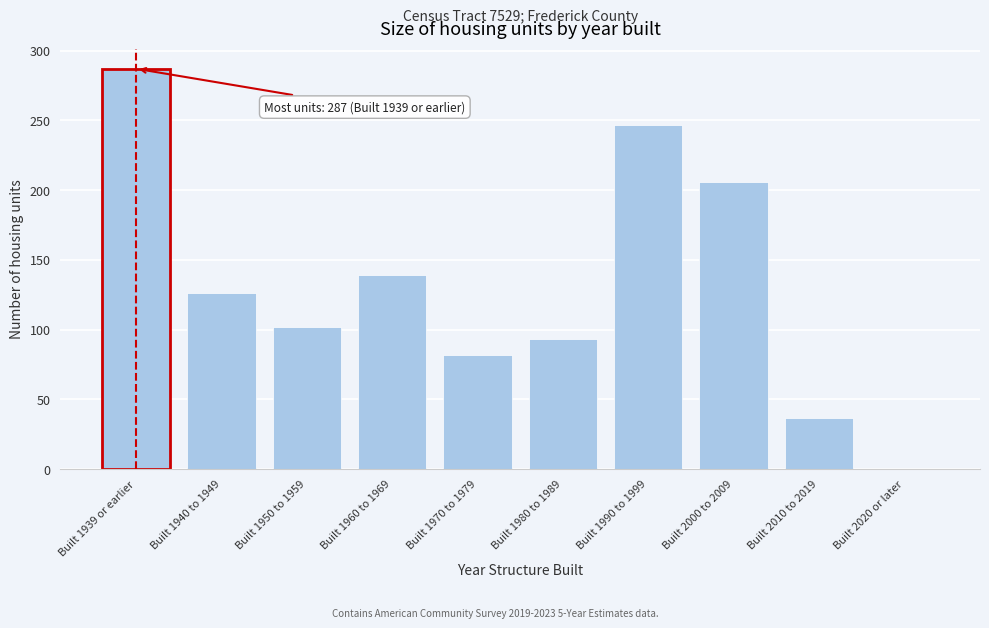

Reading left to right, transcribe all the data shown in this chart.

Built 1939 or earlier=287	Built 1940 to 1949=126	Built 1950 to 1959=102	Built 1960 to 1969=139	Built 1970 to 1979=82	Built 1980 to 1989=93	Built 1990 to 1999=247	Built 2000 to 2009=206	Built 2010 to 2019=37	Built 2020 or later=0